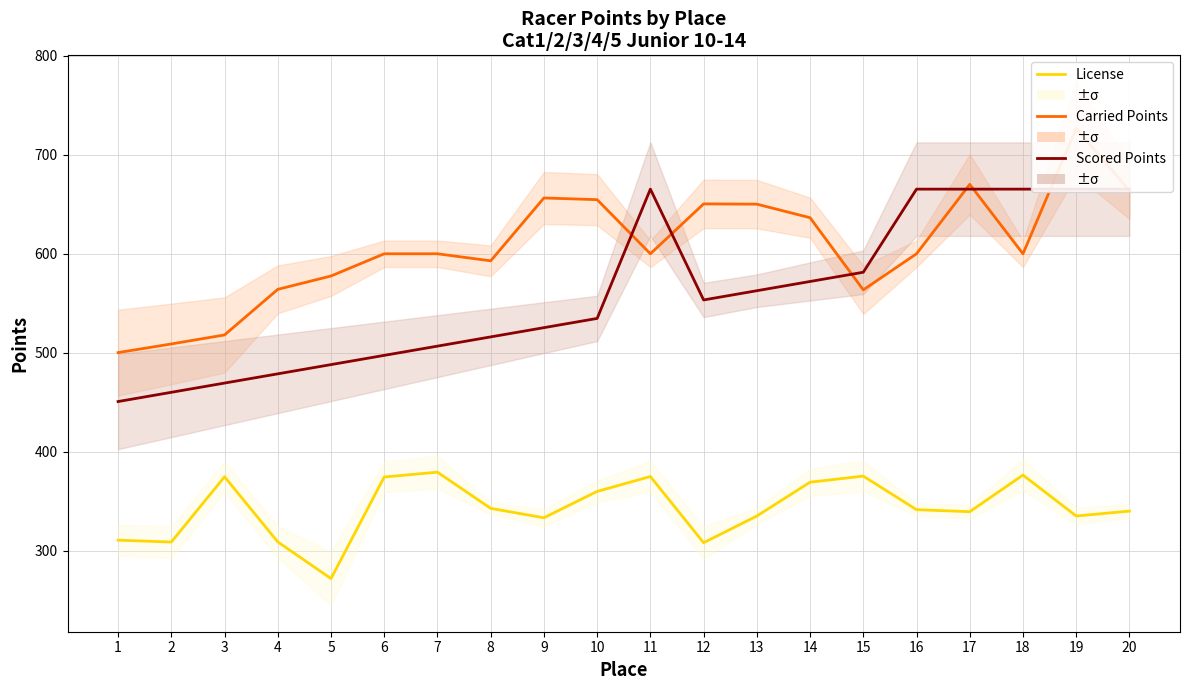

Which series changed the most between 17 and 20?

Carried Points